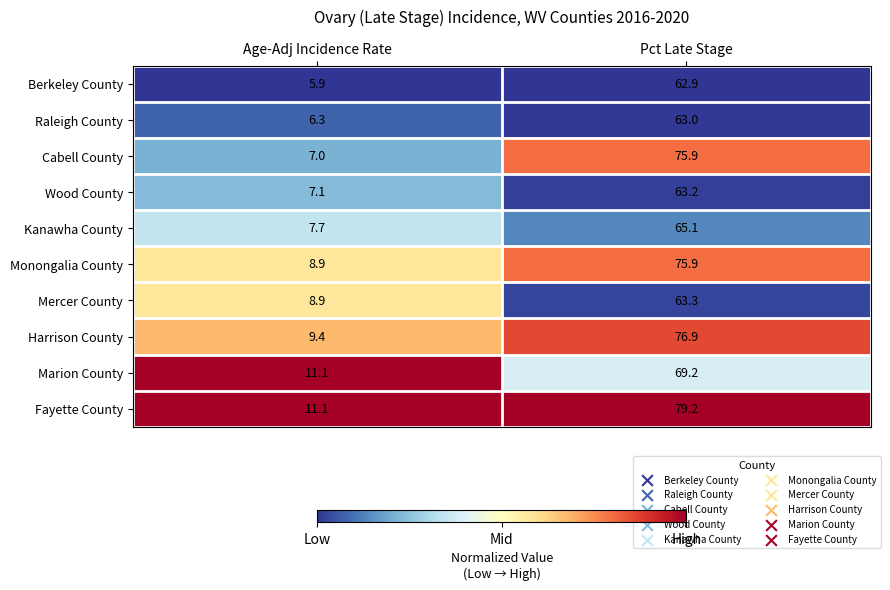

Reading right to left, what are all the values shown in this chart?

Berkeley County: Pct Late Stage=62.9	Age-Adj Incidence Rate=5.9
Raleigh County: Pct Late Stage=63.0	Age-Adj Incidence Rate=6.3
Cabell County: Pct Late Stage=75.9	Age-Adj Incidence Rate=7.0
Wood County: Pct Late Stage=63.2	Age-Adj Incidence Rate=7.1
Kanawha County: Pct Late Stage=65.1	Age-Adj Incidence Rate=7.7
Monongalia County: Pct Late Stage=75.9	Age-Adj Incidence Rate=8.9
Mercer County: Pct Late Stage=63.3	Age-Adj Incidence Rate=8.9
Harrison County: Pct Late Stage=76.9	Age-Adj Incidence Rate=9.4
Marion County: Pct Late Stage=69.2	Age-Adj Incidence Rate=11.1
Fayette County: Pct Late Stage=79.2	Age-Adj Incidence Rate=11.1